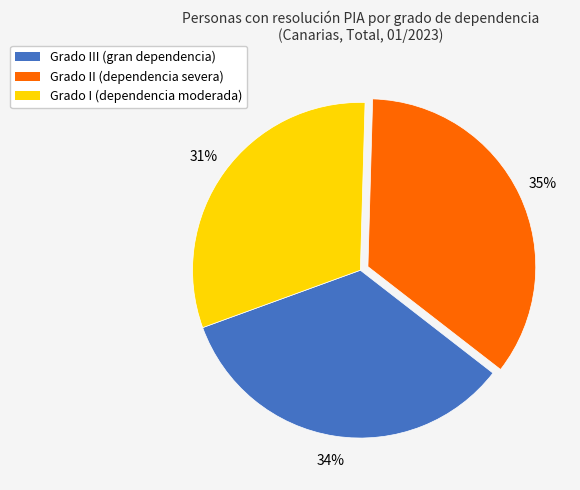

To the nearest percent, what percentage of the pie is Grado II (dependencia severa)?

35%